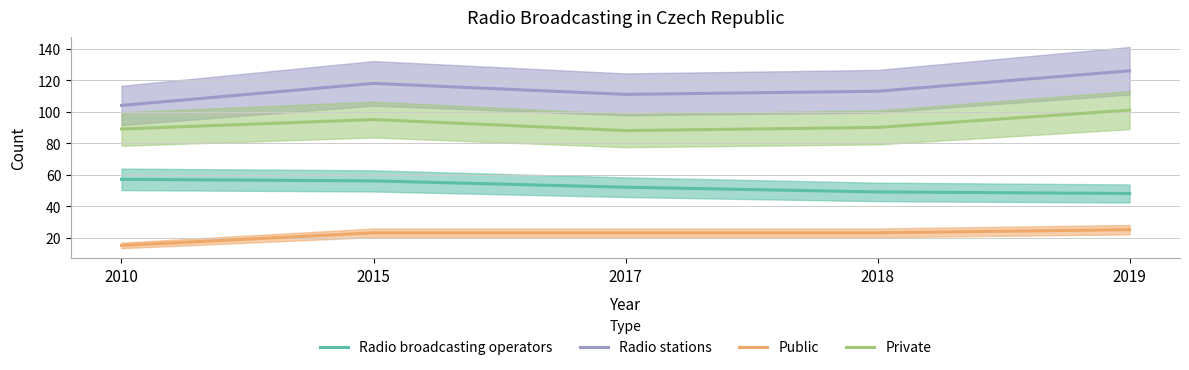

True or false: Radio stations has more than 0 points higher than both neighbors.

True